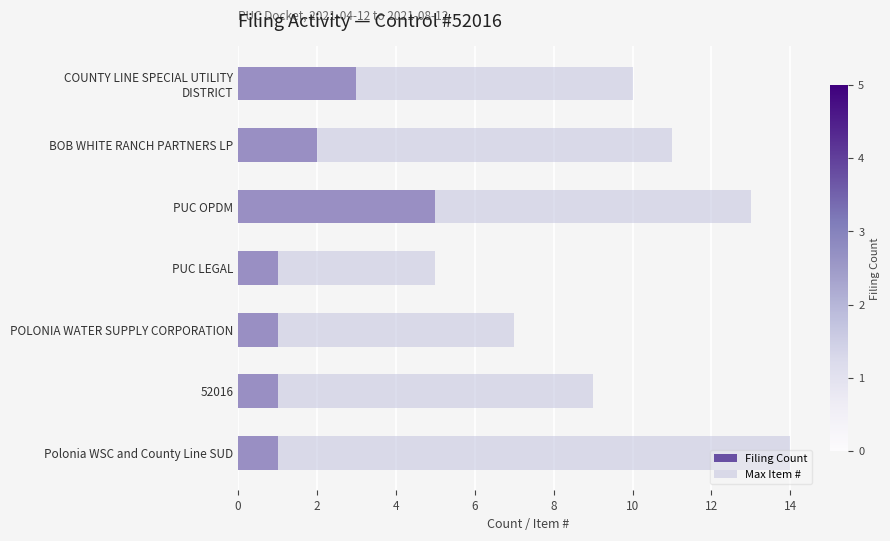

What is the maximum value for Filing Count?

5